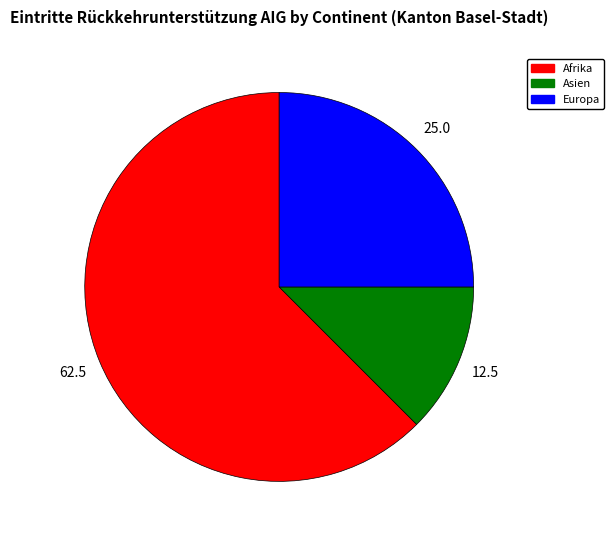

How many segments does this pie chart have?

3